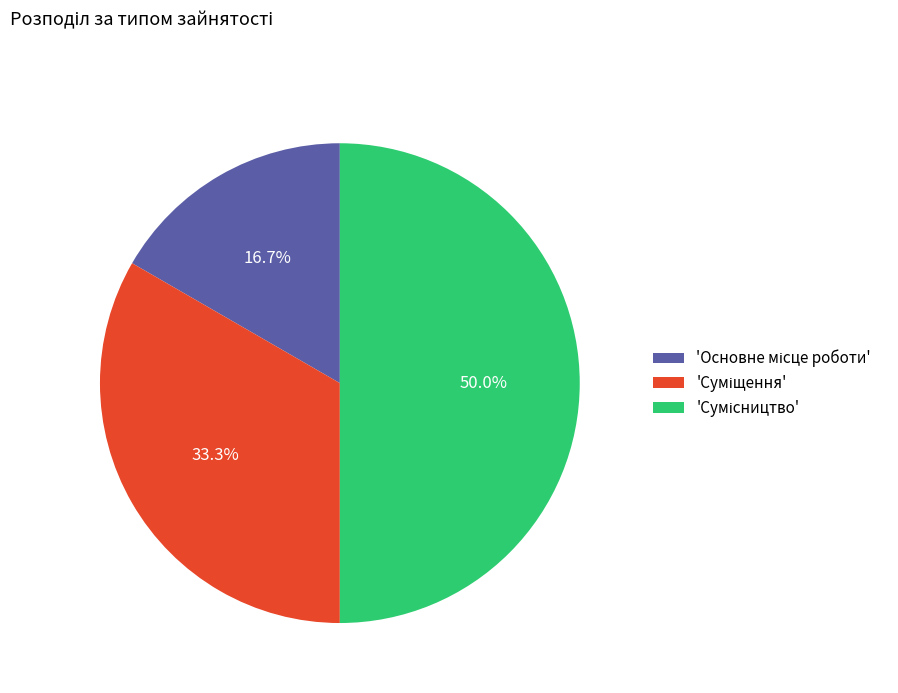

Count the number of slices in the pie.

3